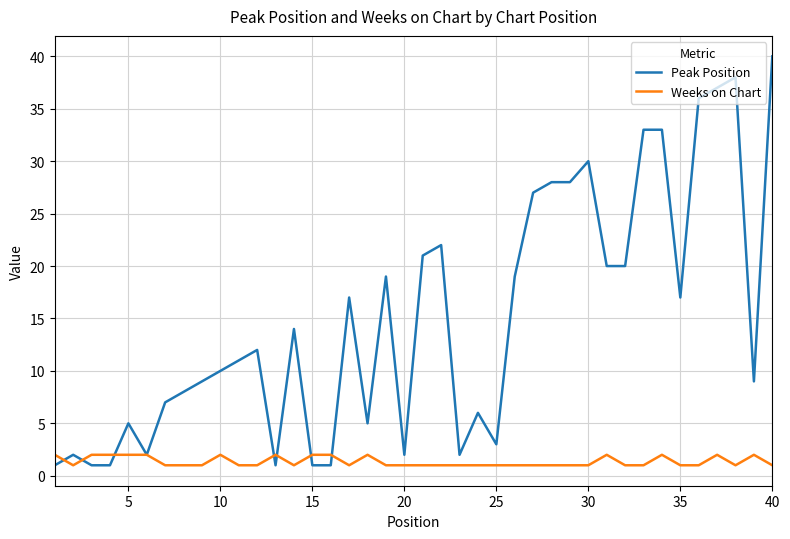

List the series in order of their overall mean, highest first.

Peak Position, Weeks on Chart